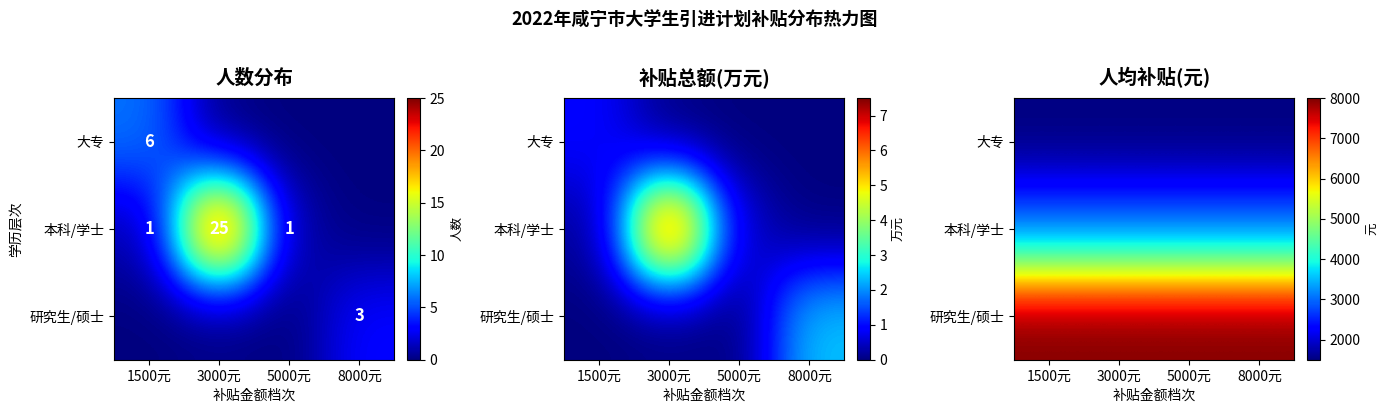

The 研究生/硕士 series shows 8000.0 at 1500元. True or false?

True